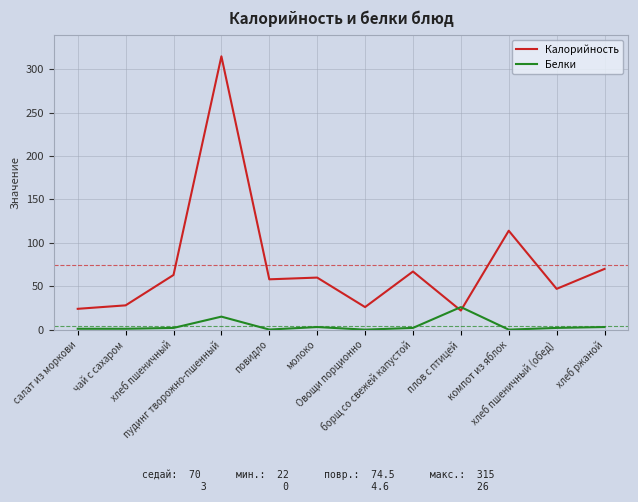

Is the value of Белки at хлеб пшеничный greater than the value of Калорийность at салат из моркови?

No